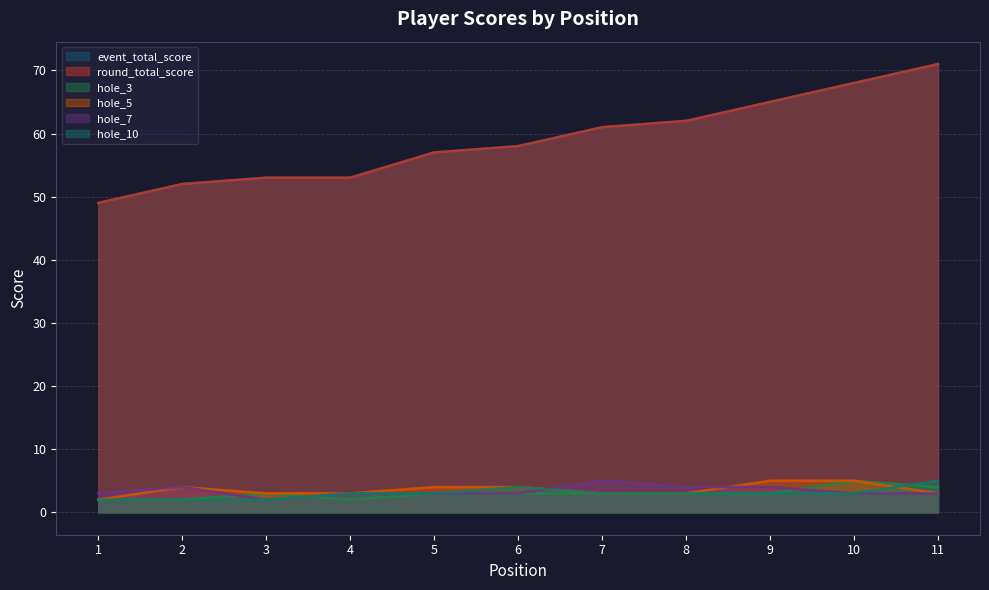

True or false: hole_10 has more than 0 interior local peaks.

True